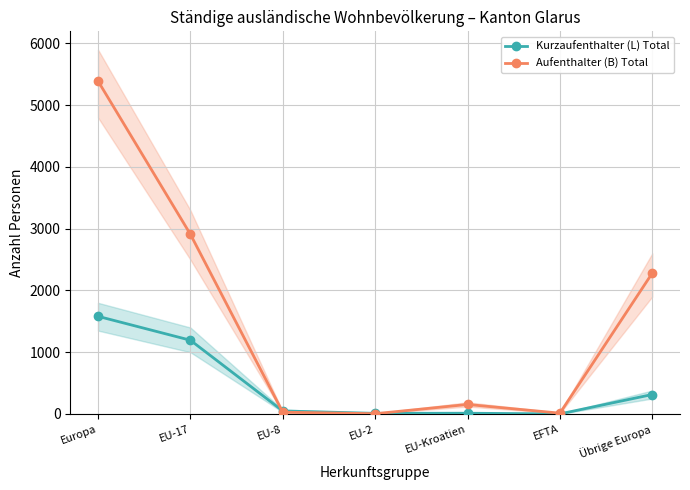

What is the difference between the second highest and minimum values in the Kurzaufenthalter (L) Total series?

1193